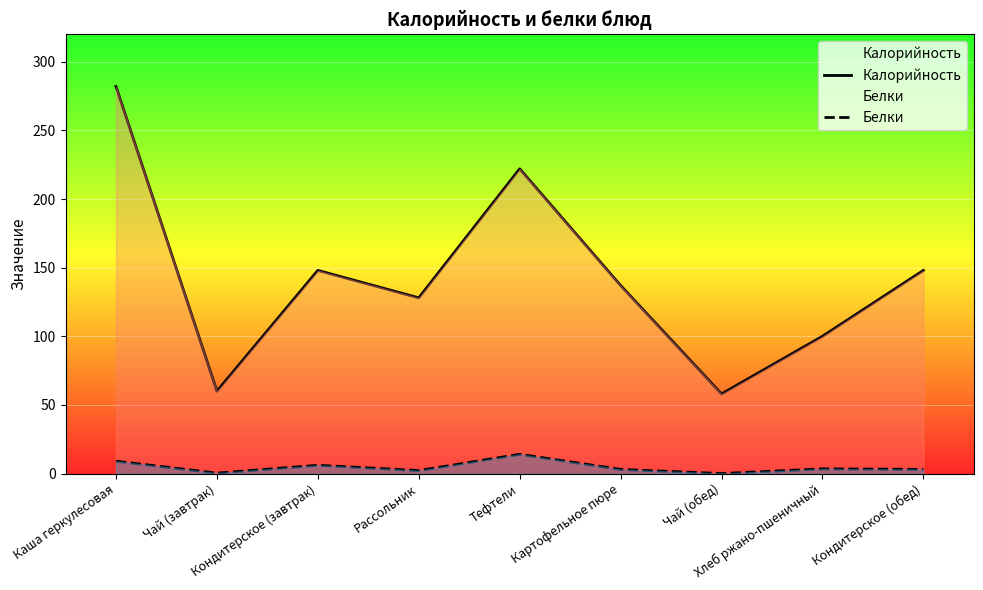

At which category is the sum across all series the highest?

Каша геркулесовая